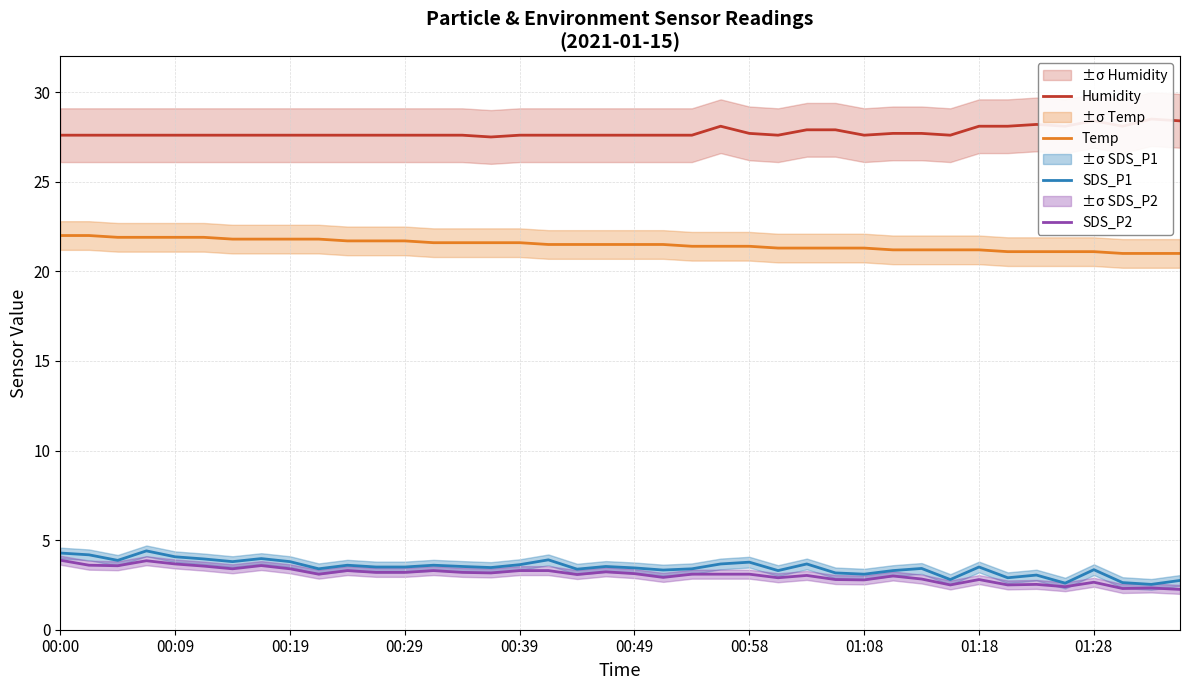

How many lines are shown in the chart?

4